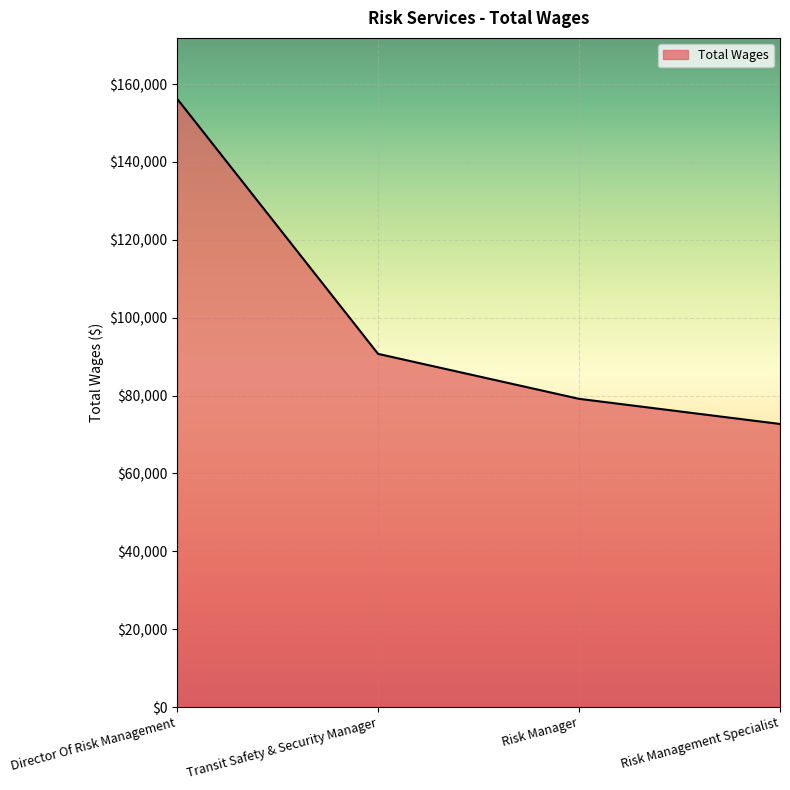

List the labels in order of value, largest first.

Director Of Risk Management, Transit Safety & Security Manager, Risk Manager, Risk Management Specialist